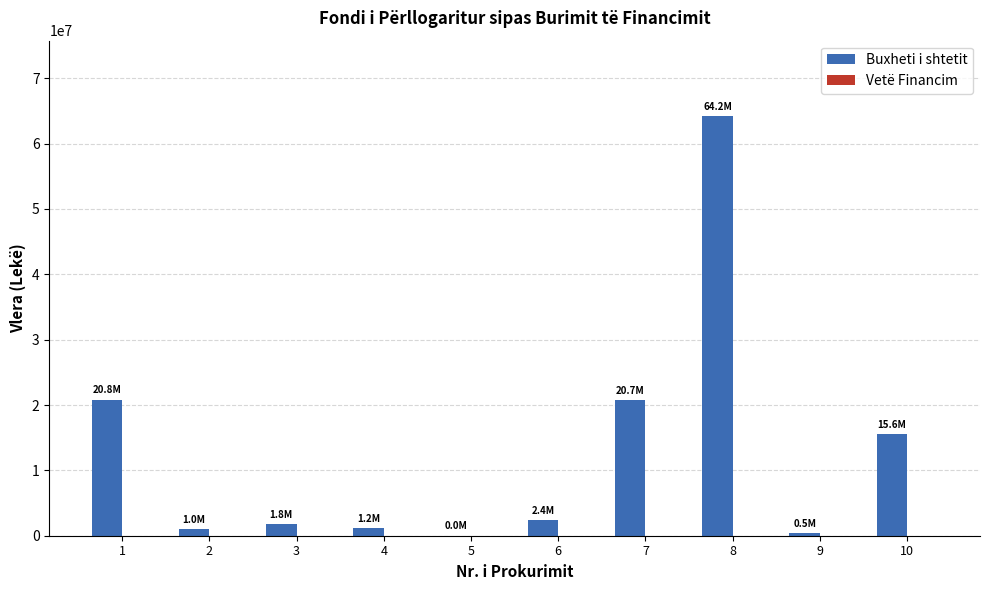

Approximately how many times larger is the value at 1 compared to 10?

1.3